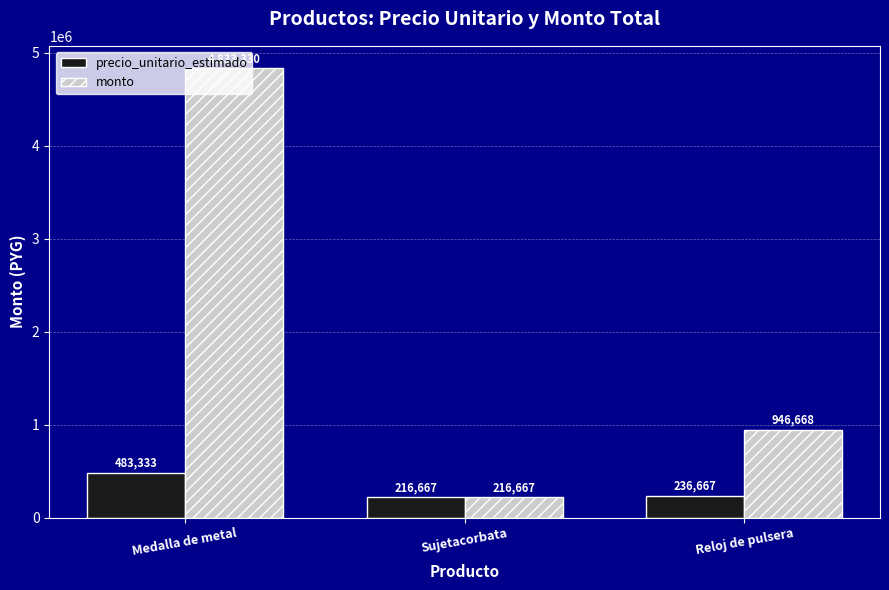

Where does the monto series first go above 946668?

Medalla de metal